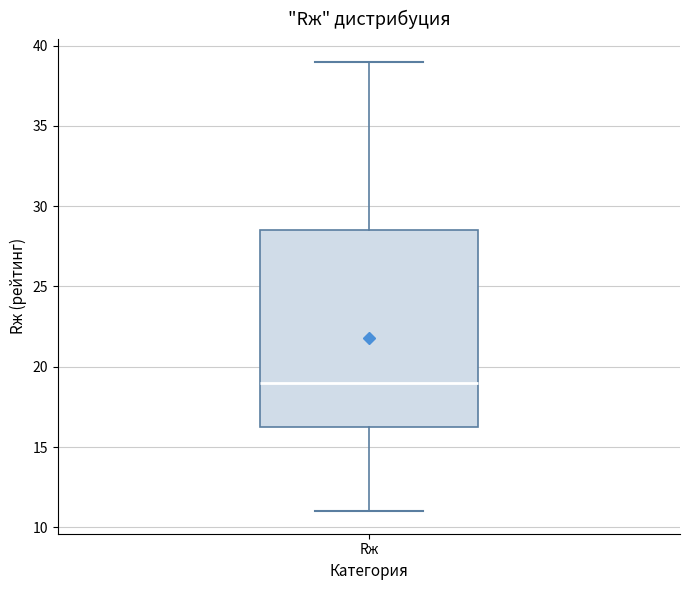

Transcribe this box plot: give where the median line is, the range the box spans, and where the two whiskers end, as read against the y-axis. The values are not printed on the chart, so give them approximately, as read against the axis.

median 19.0, box 16.5 to 28.5, whiskers 11.0 to 39.0